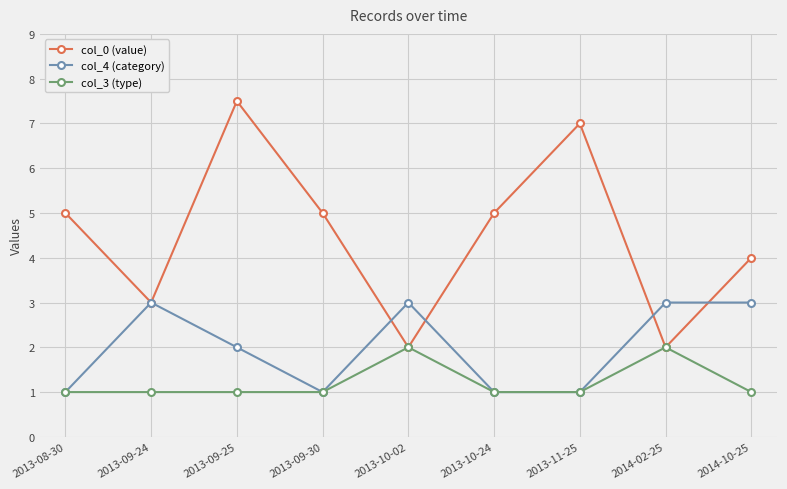

What is the label of the 8th point from the left?

2014-02-25